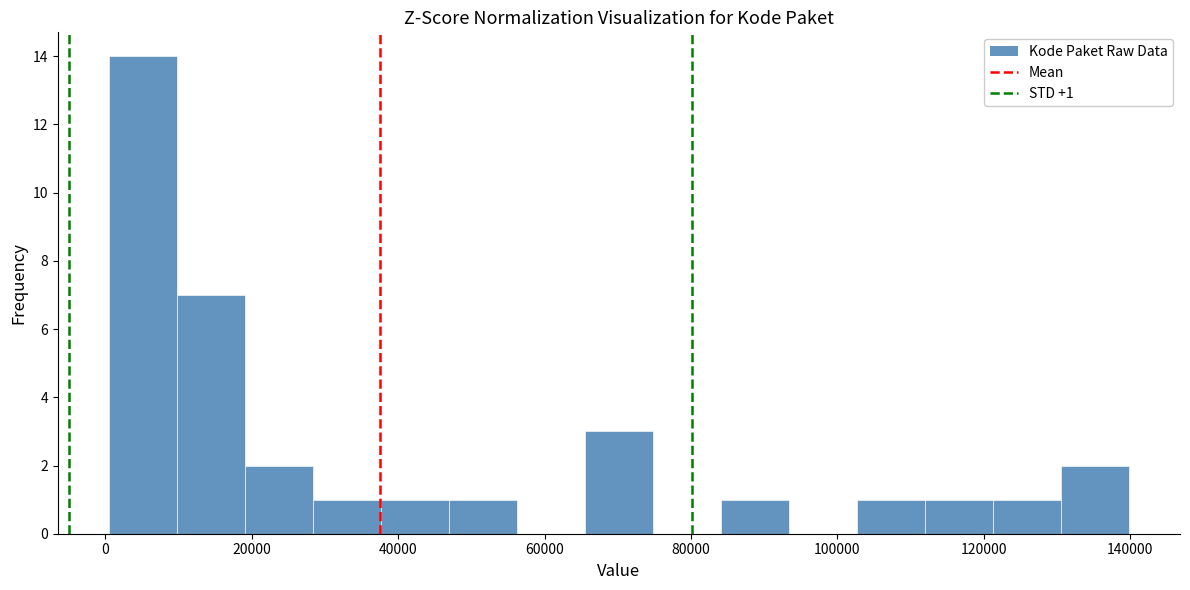

Which range on the x-axis has the tallest bar?

0 to 10000